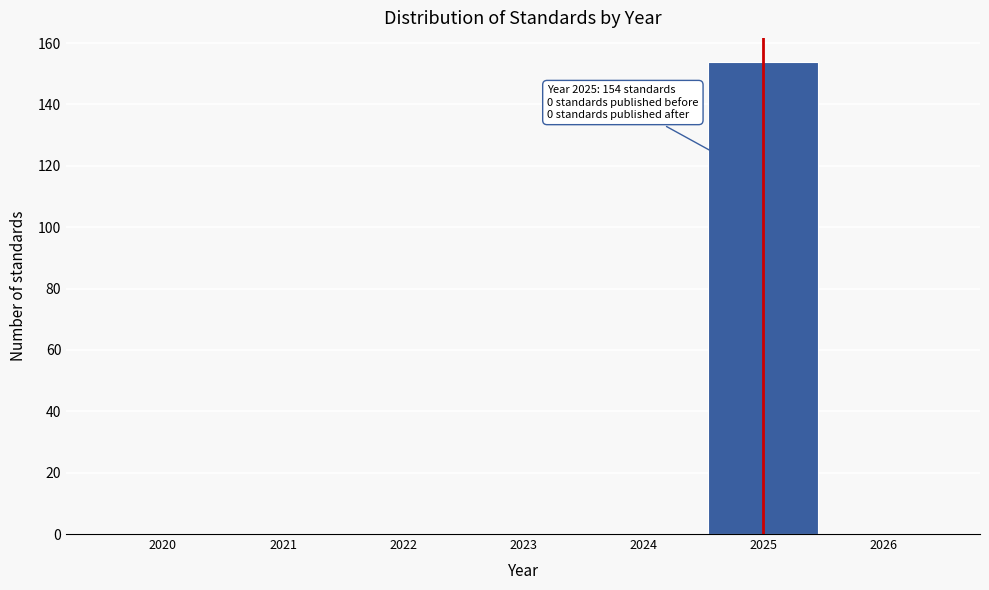

Which range on the x-axis has the tallest bar?

2024.5 to 2025.5